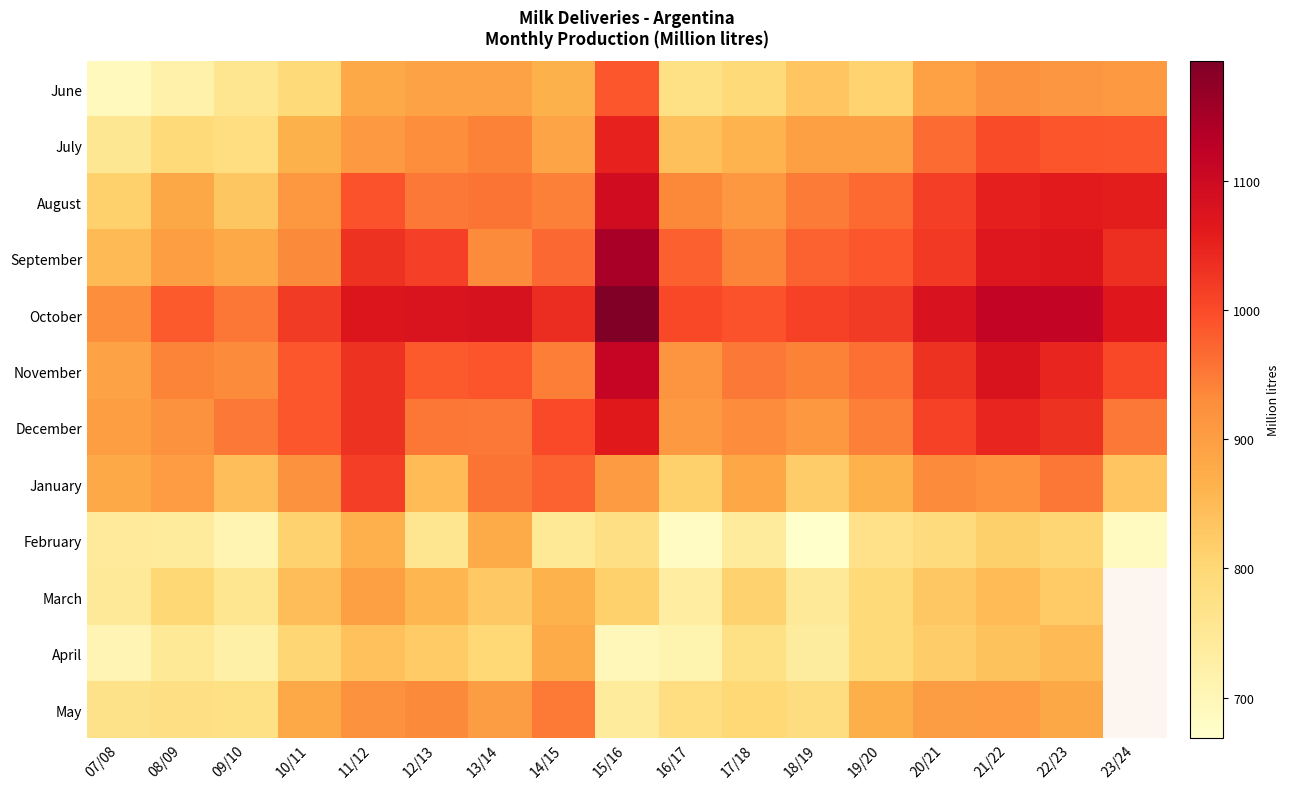

What is the difference between the maximum and minimum values in the November series?

221.4